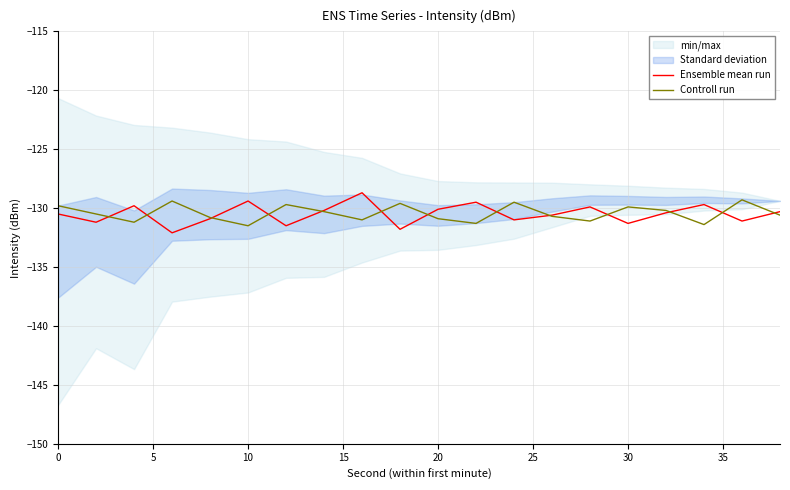

True or false: Ensemble mean run has a value of -74.6 at 20.

False